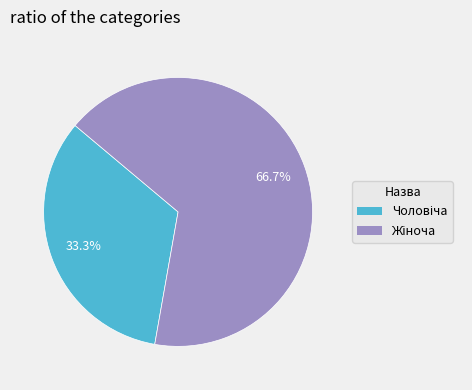

Is there any slice that represents more than half of the pie?

Yes